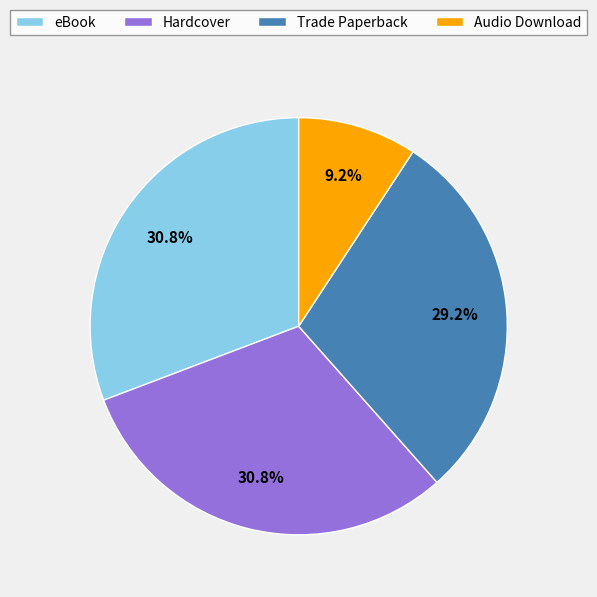

Count the number of slices in the pie.

4